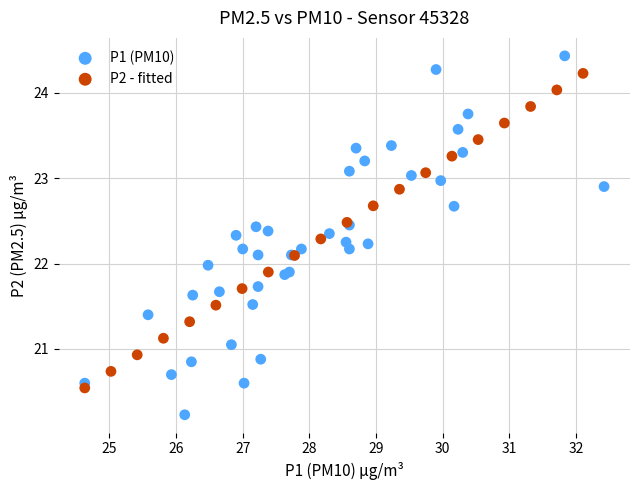

Which series reaches the minimum Y coordinate?

P1 (PM10)